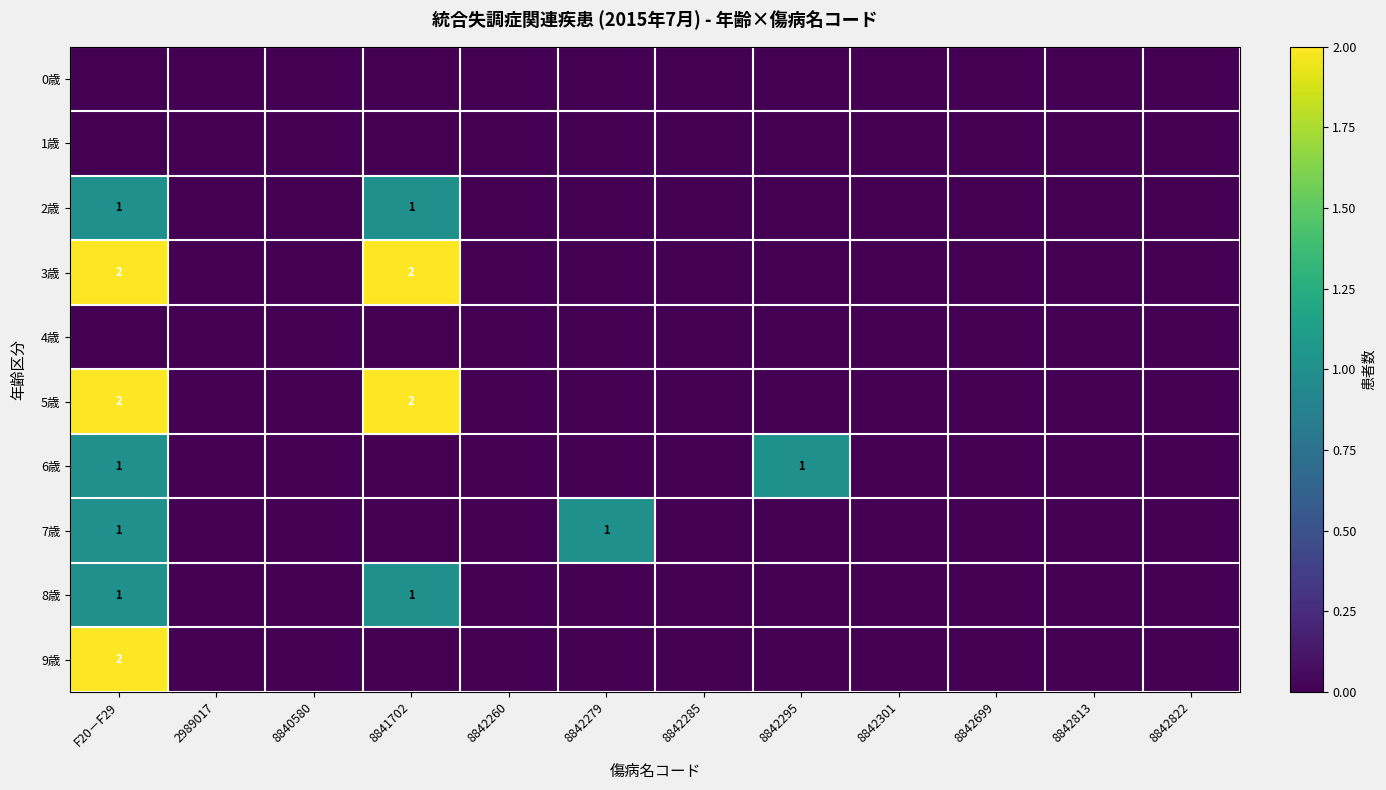

True or false: 5歳 has a value of 2 at F20－F29.

True